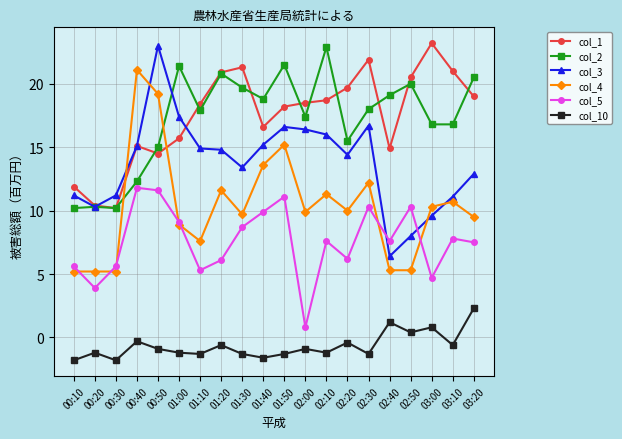

What are all the series names shown in the legend?

col_1, col_2, col_3, col_4, col_5, col_10